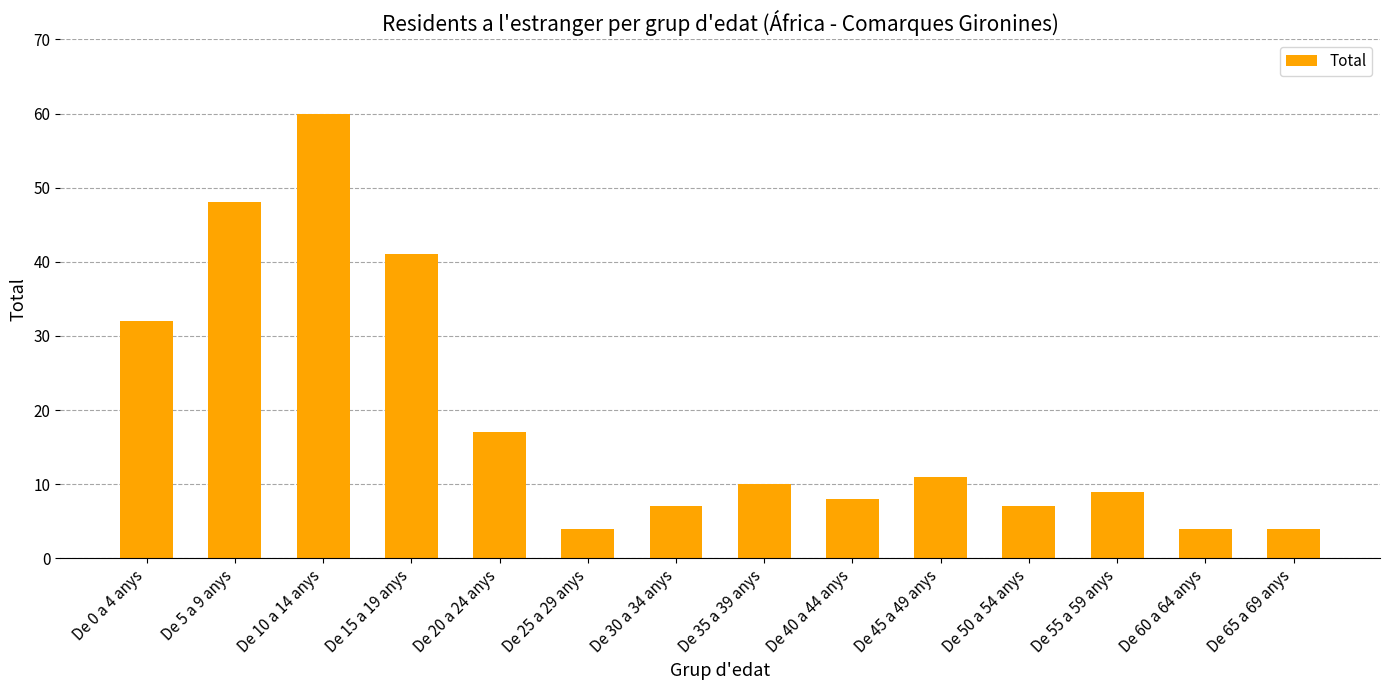

Does the chart contain any negative values?

No